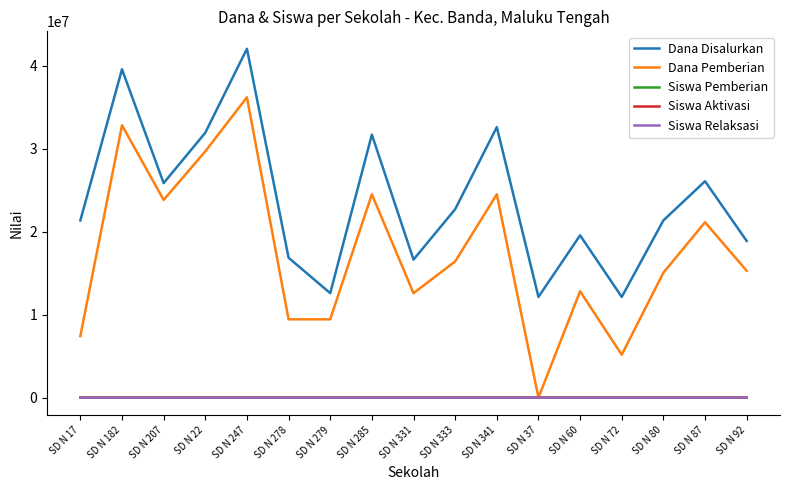

True or false: Dana Disalurkan and Siswa Aktivasi cross at least once.

False